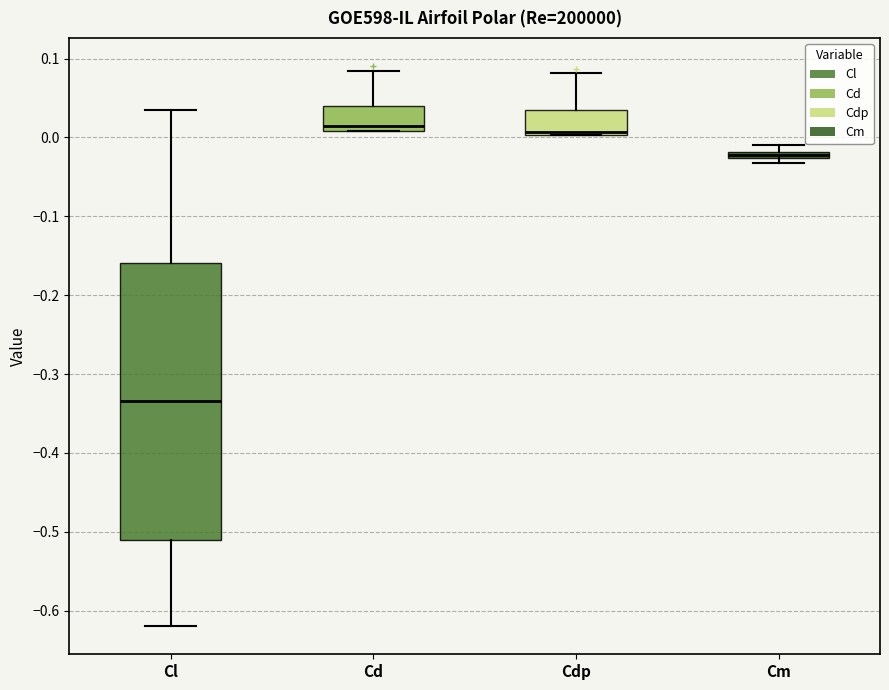

Where is the lower edge of the box for Cd on the y-axis? The values are not printed on the chart, so give them approximately, as read against the axis.

0.01